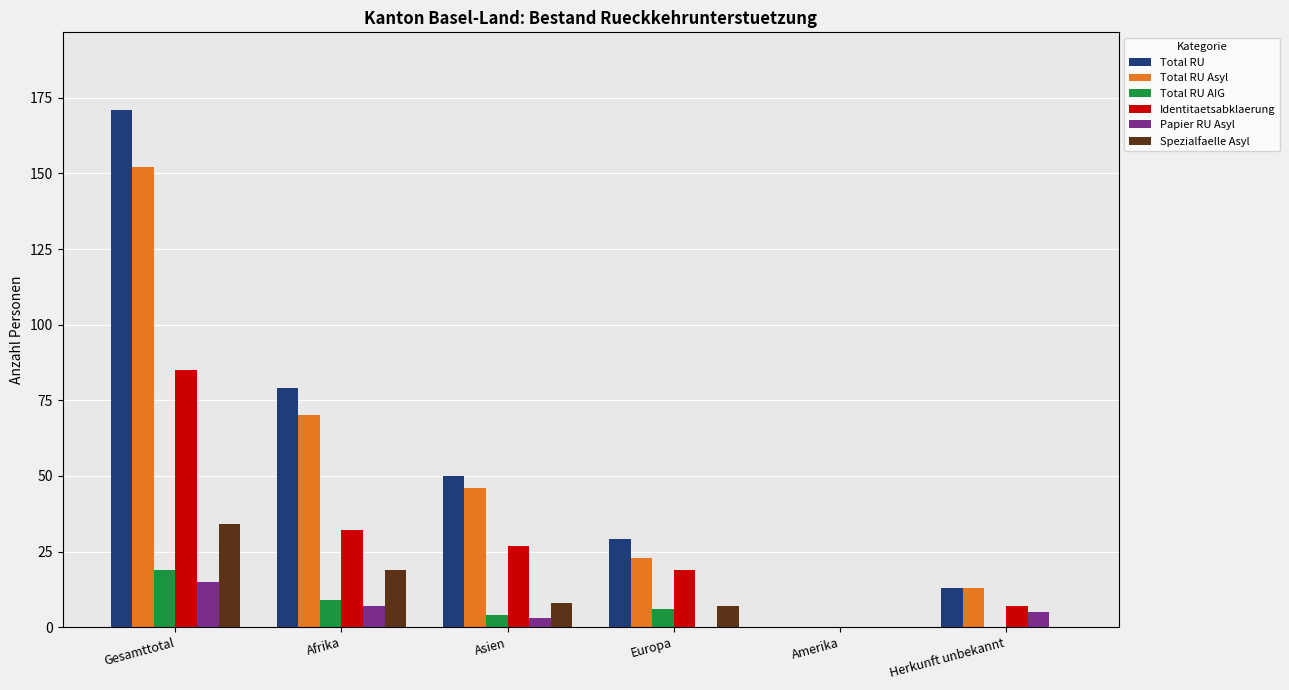

Which series changed the most between Gesamttotal and Afrika?

Total RU